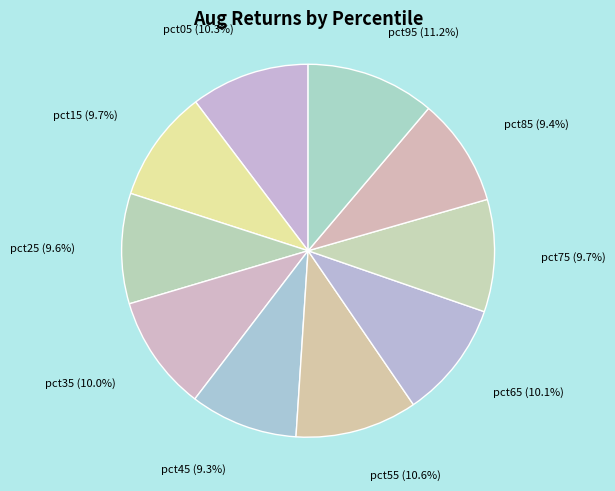

To the nearest percent, what percentage of the pie is pct25?

10%